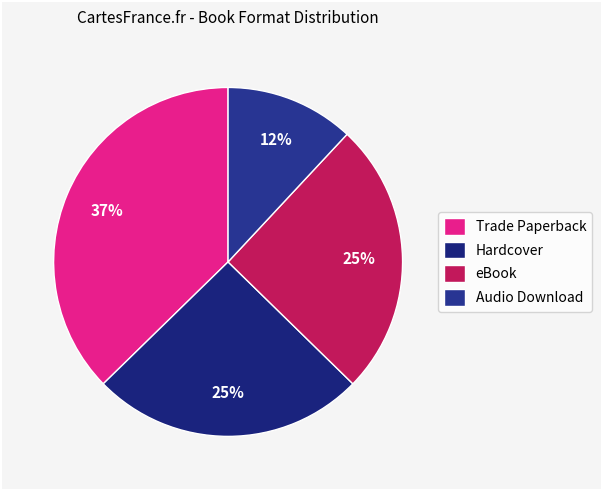

Which category has the biggest portion of the pie?

Trade Paperback